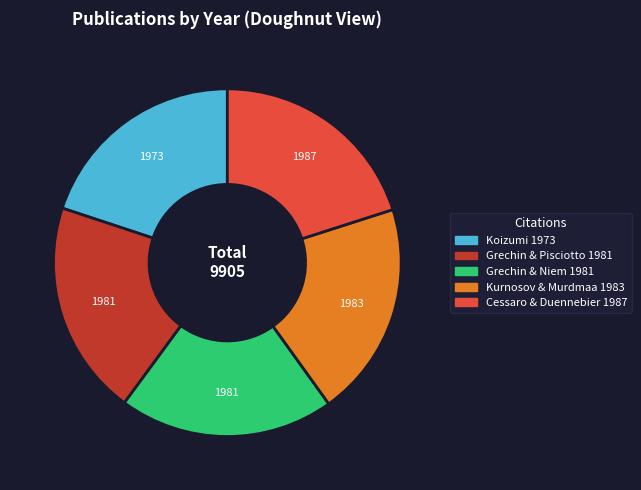

Approximately how many times larger is the value at Cessaro & Duennebier 1987 compared to Kurnosov & Murdmaa 1983?

1.0